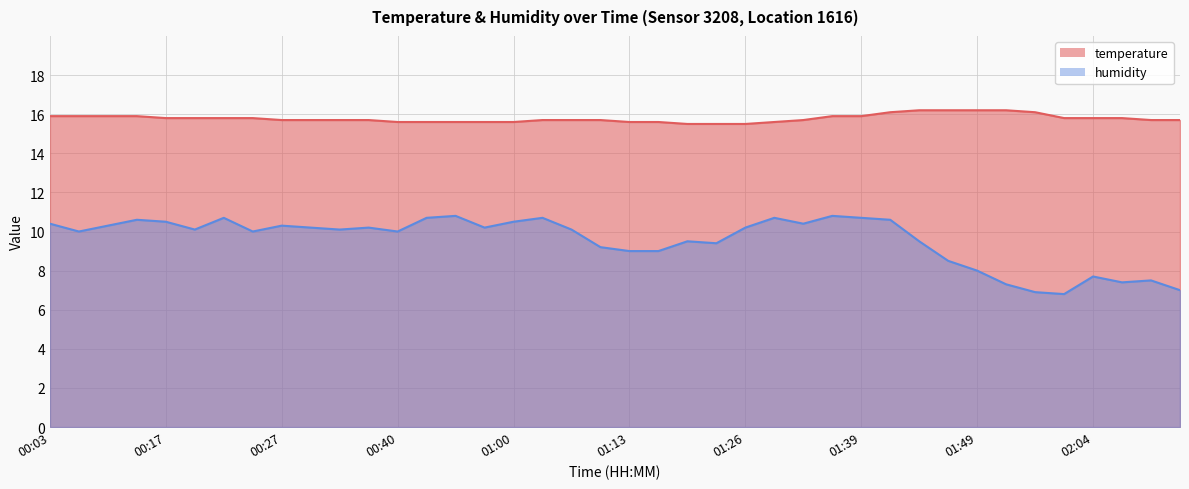

True or false: humidity has more than 0 points higher than both neighbors.

True